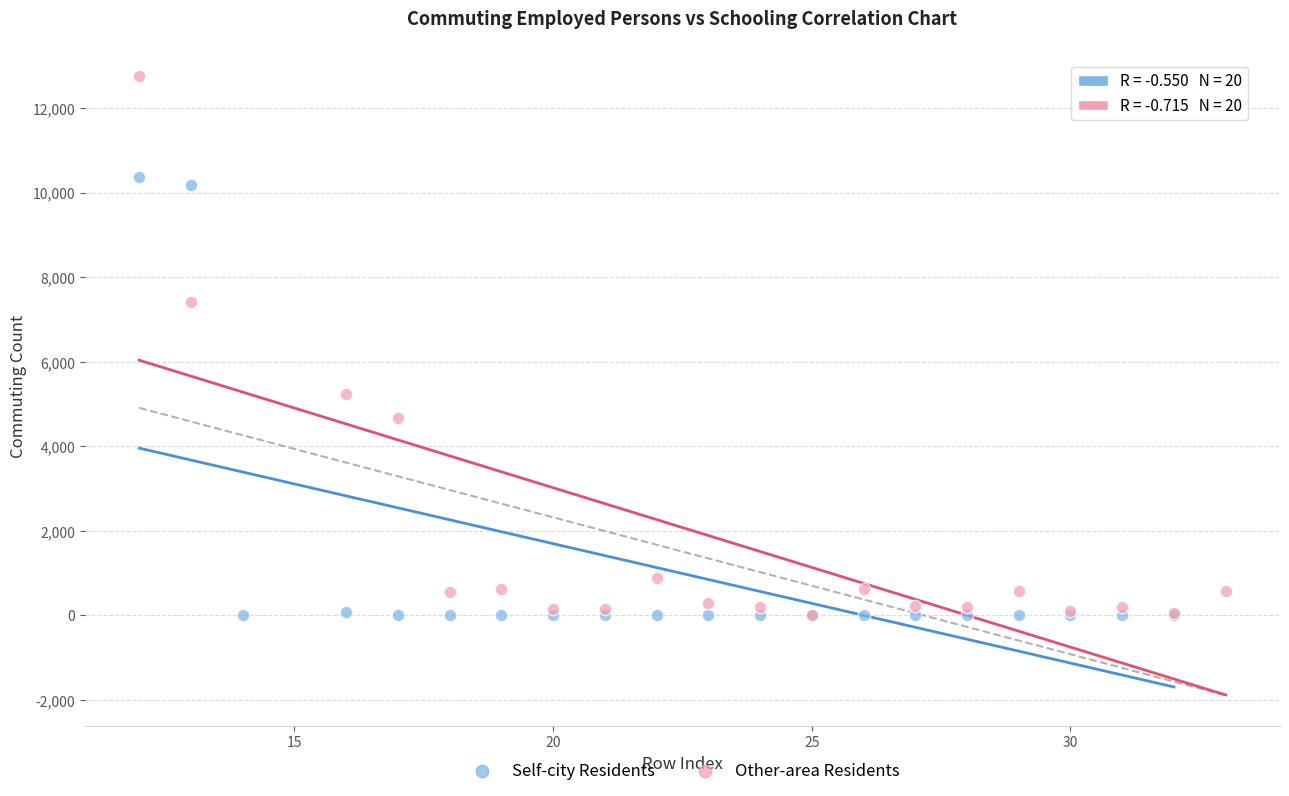

Which series has the widest spread of Y values?

Other-area Residents